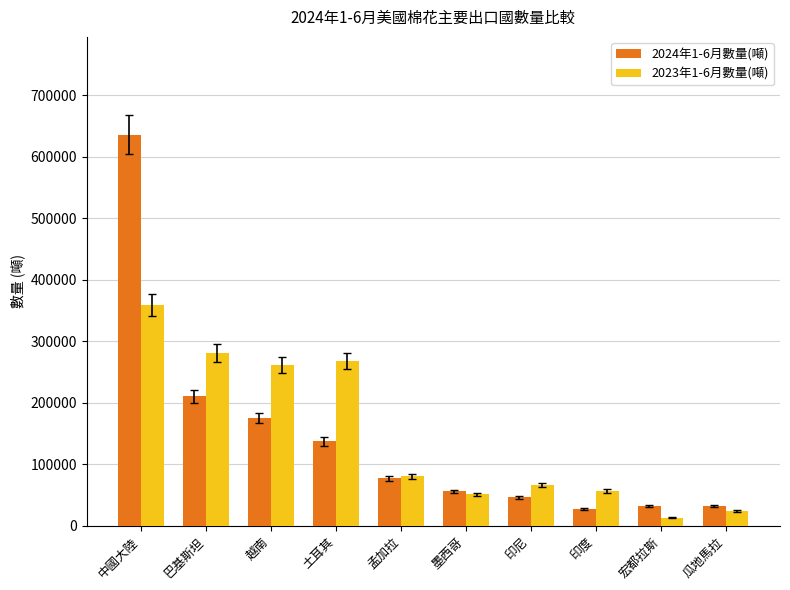

What is the average value of the 2023年1-6月數量(噸) series?

145928.7